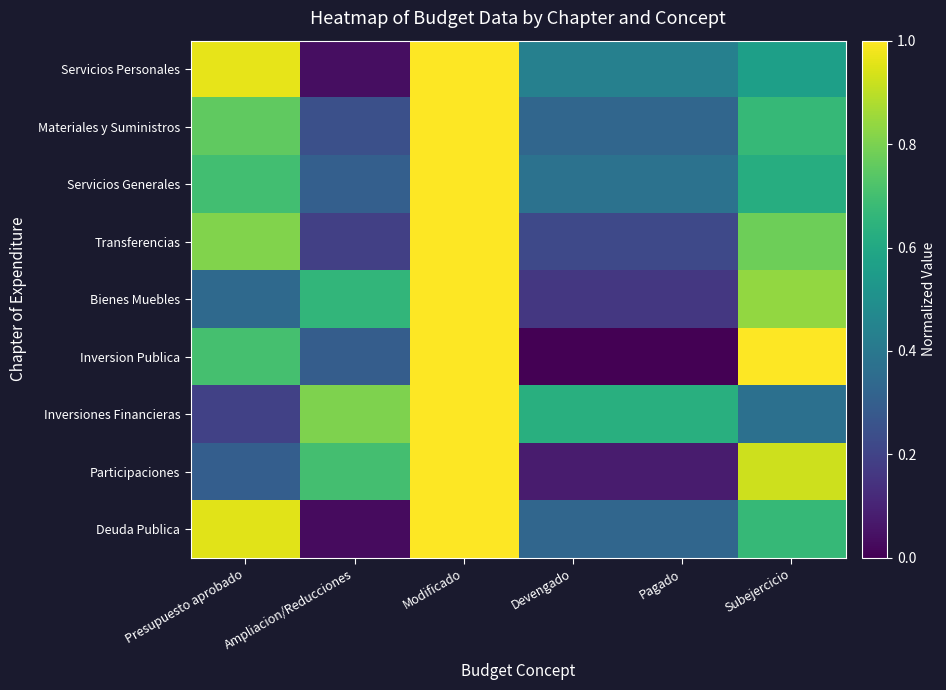

Which label corresponds to the smallest value in the chart?

Devengado